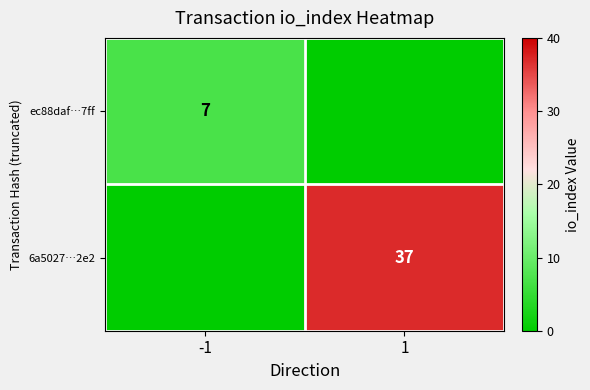

Is the value of 6a5027…2e2 at 1 greater than the value of ec88daf…7ff at -1?

Yes